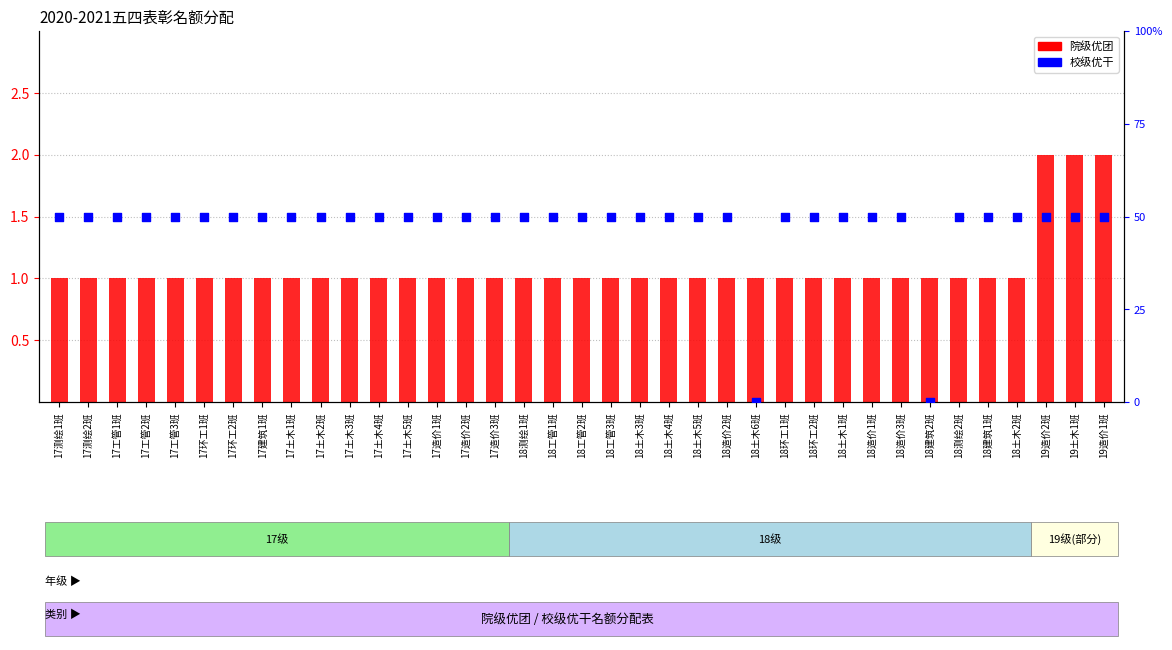

Which series contains the highest Y value?

校级优干